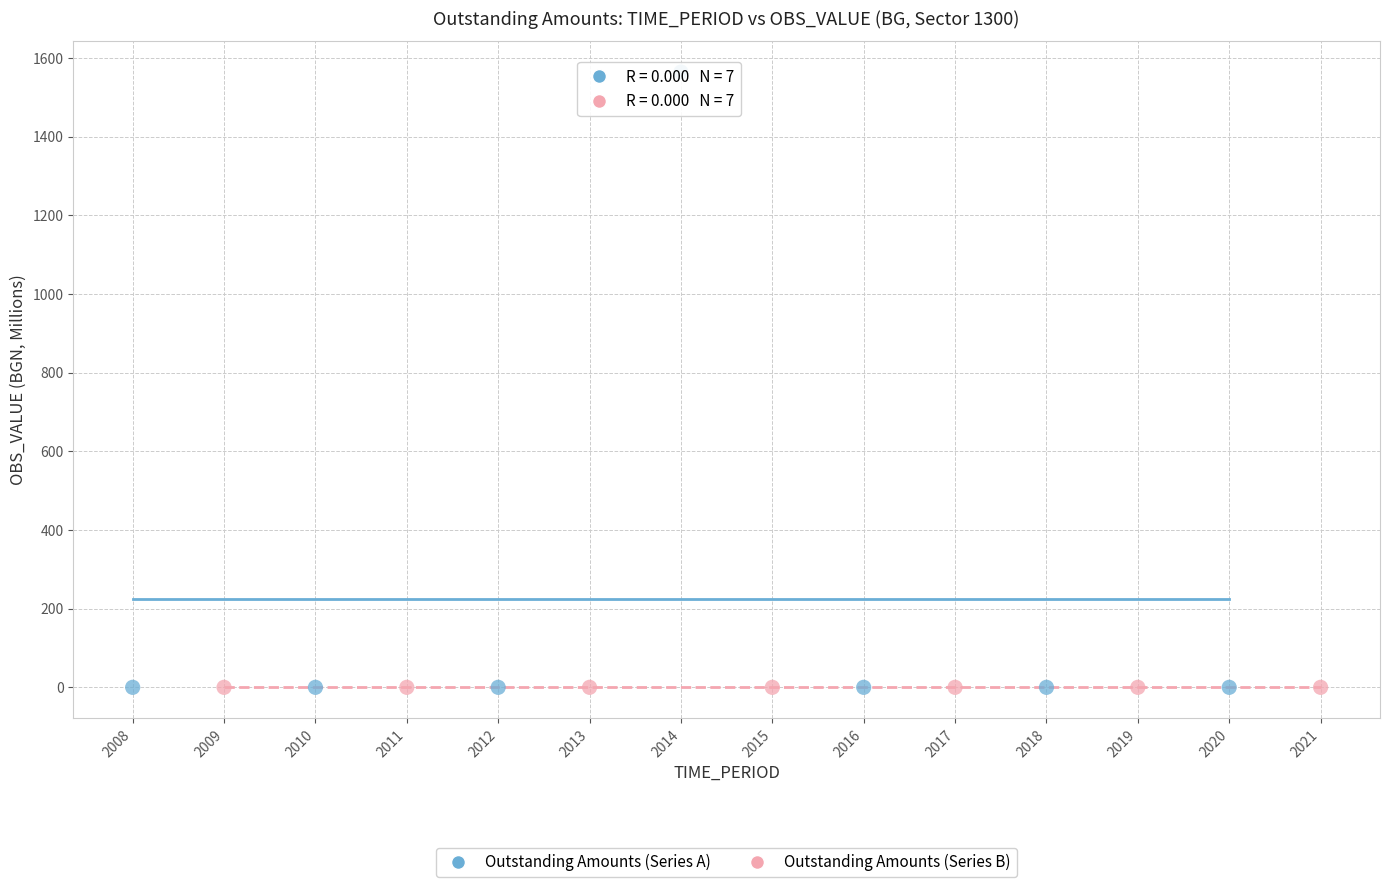

Which series contains the highest Y value?

Outstanding Amounts (Series A)